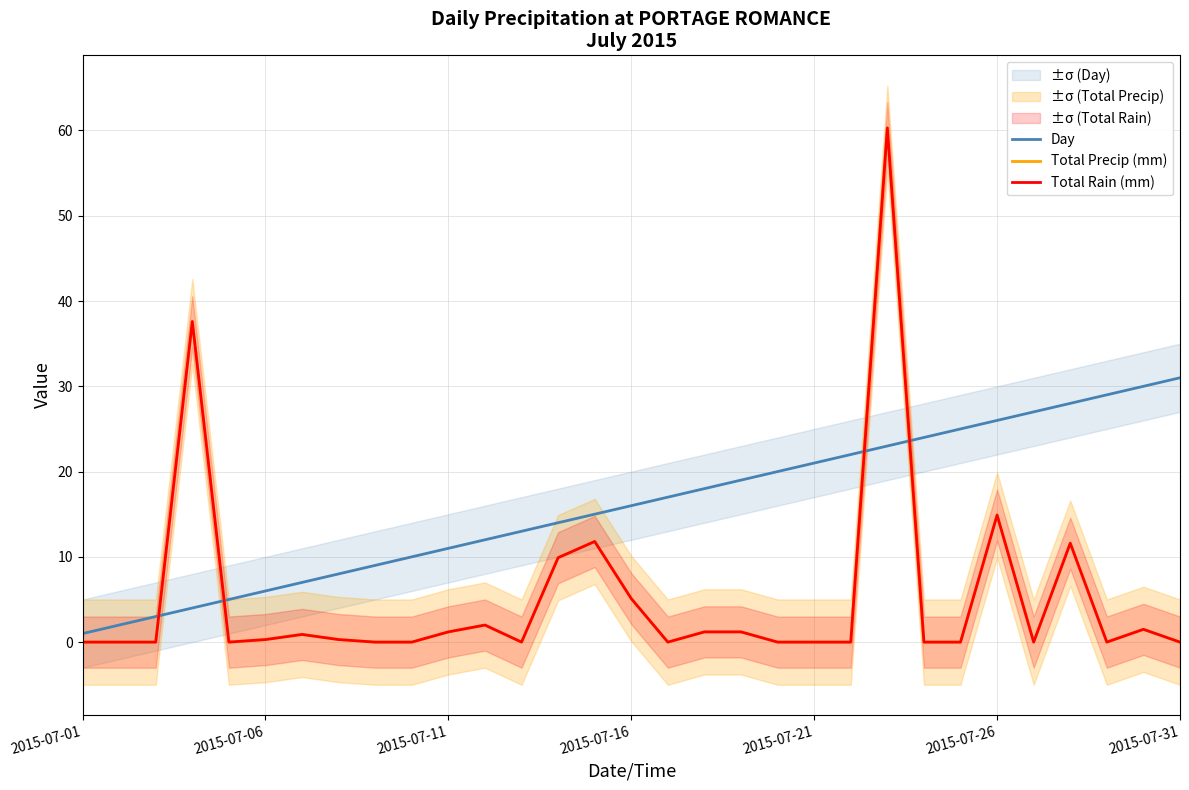

What is the sum of the Total Precip (mm) values at 20 and 13?

9.9